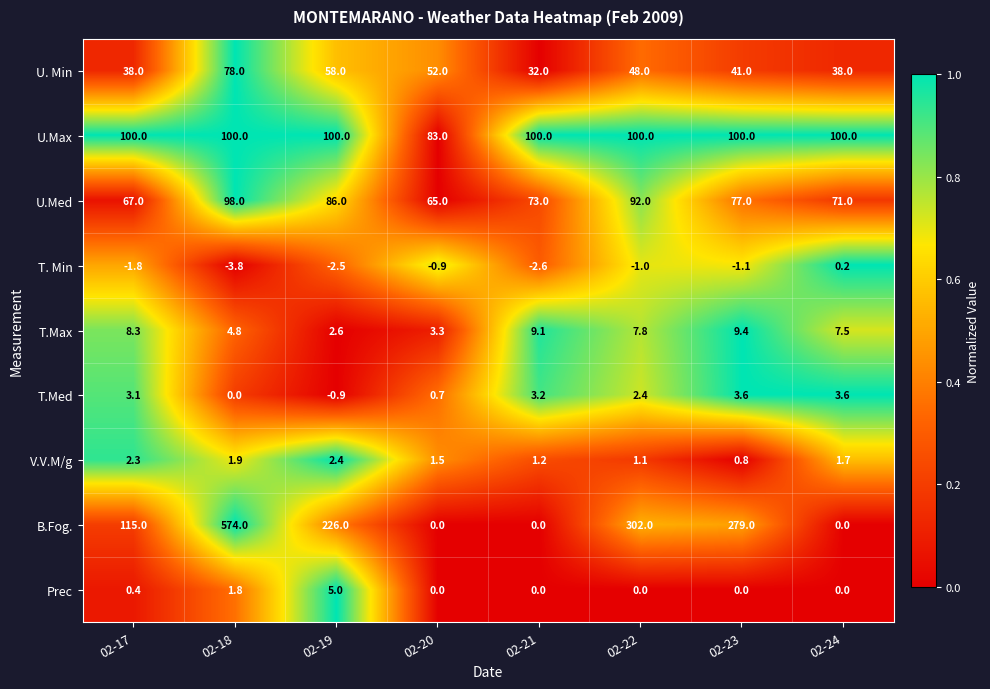

At which label is Prec closest to 2?

02-18